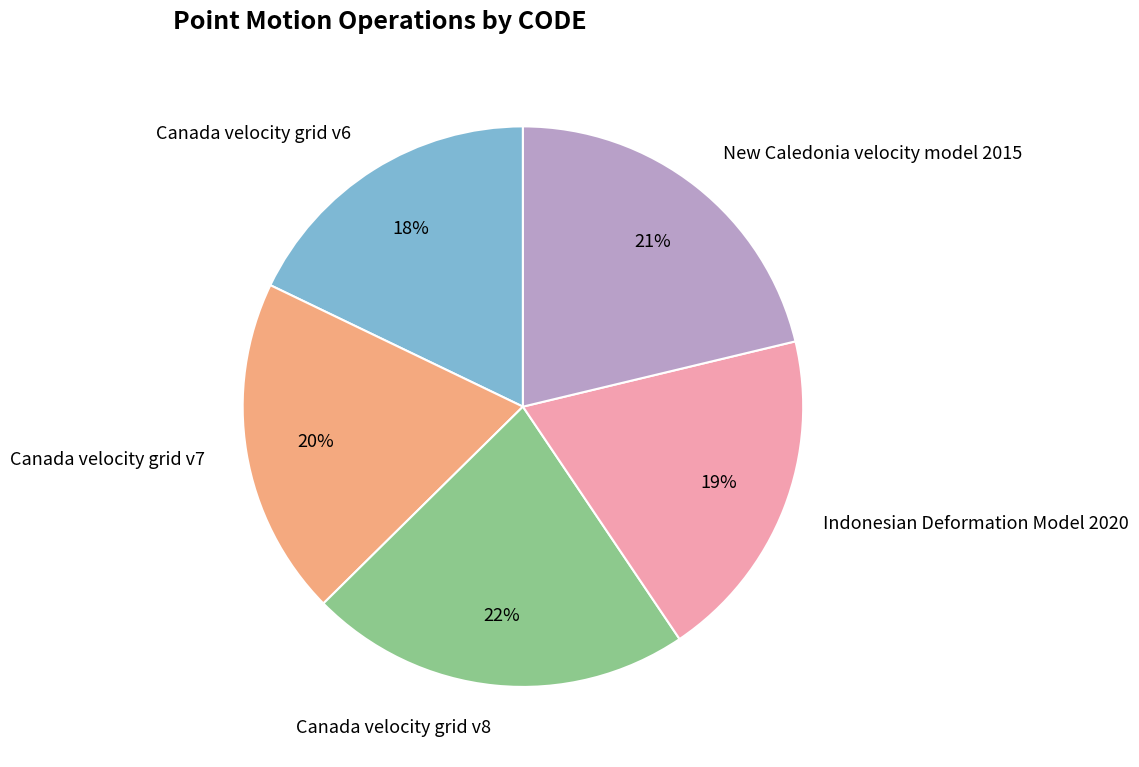

Combined, do Canada velocity grid v6 and Indonesian Deformation Model 2020 account for over 50%?

No